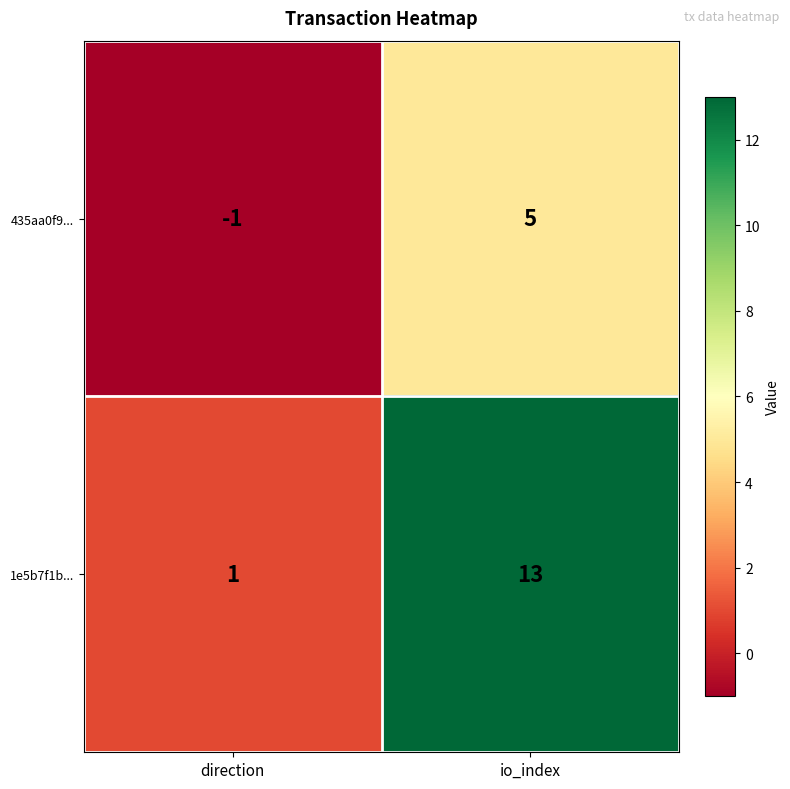

List the series in order of their peak value, highest first.

1e5b7f1b..., 435aa0f9...